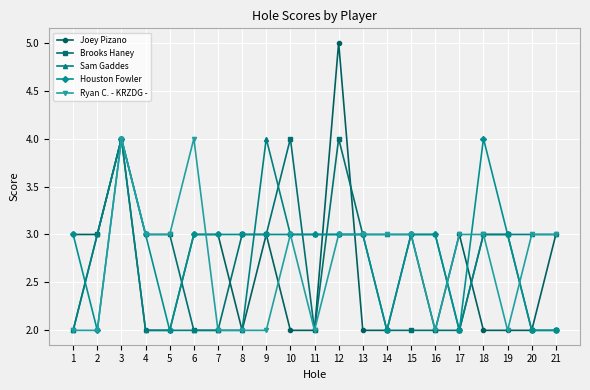

At which category does Joey Pizano reach its first local peak?

3